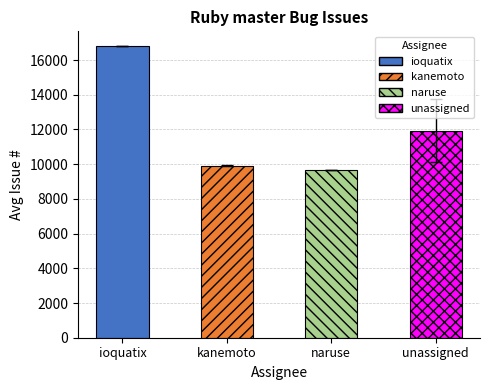

Rank the categories by value from highest to lowest.

ioquatix, unassigned, kanemoto, naruse